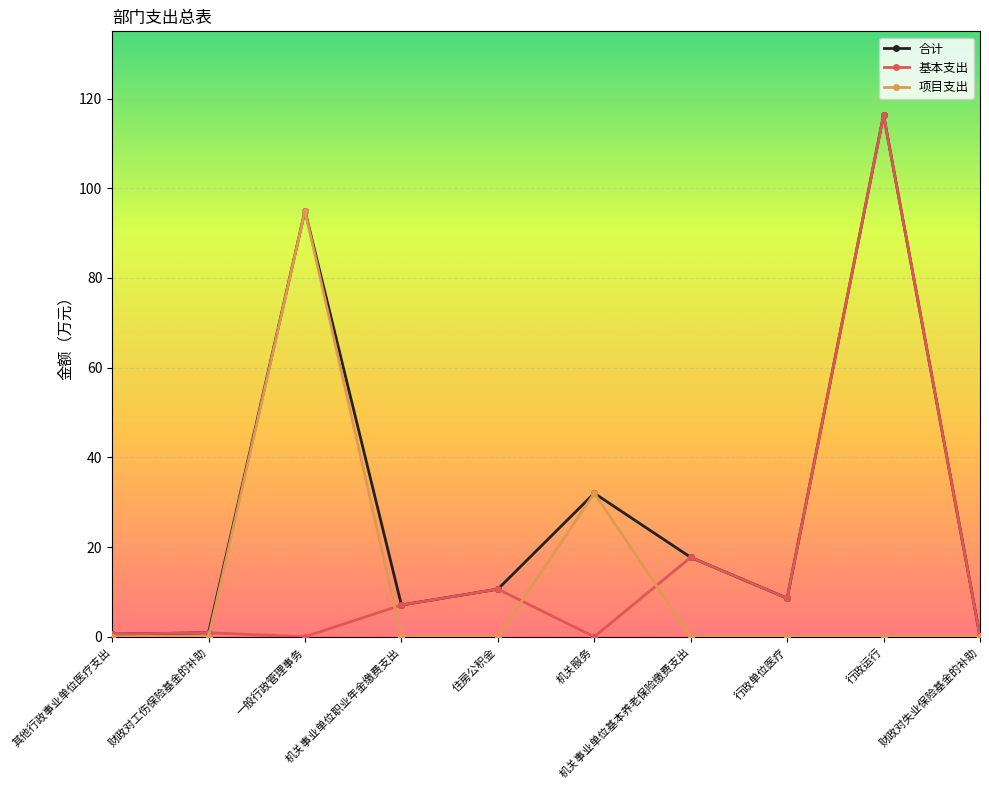

What are all the series names shown in the legend?

合计, 基本支出, 项目支出